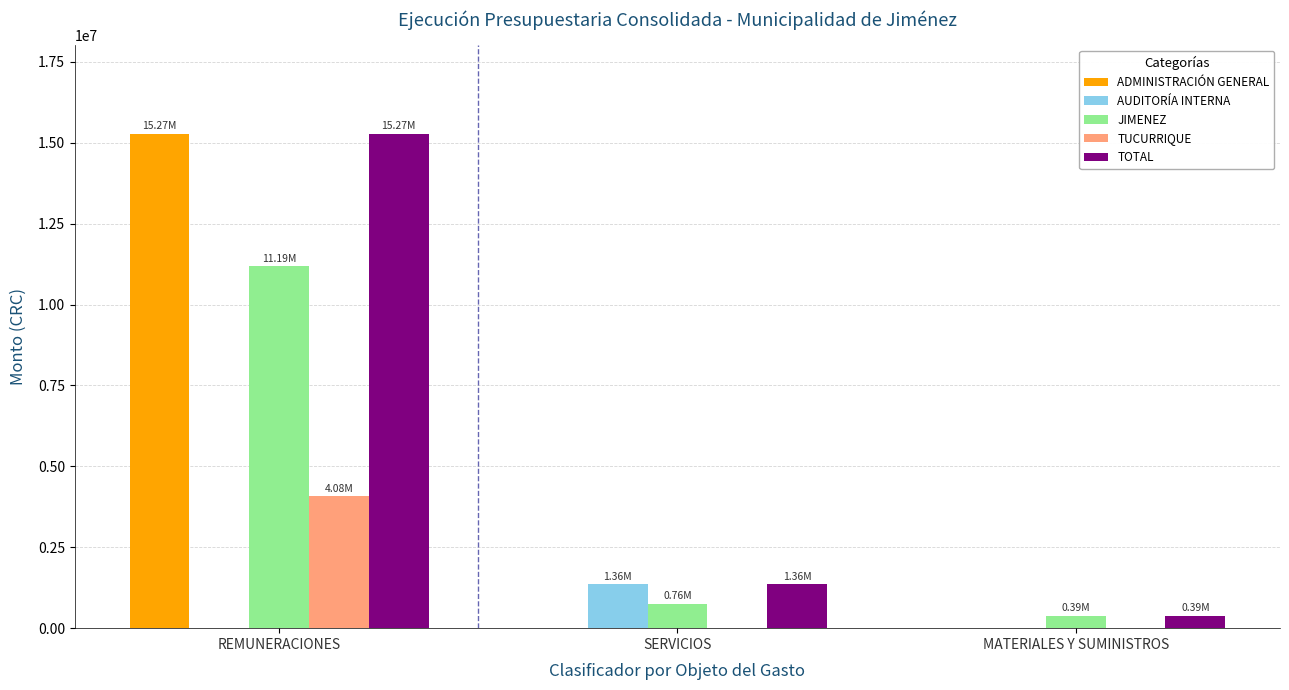

Is the value of TOTAL at MATERIALES Y SUMINISTROS greater than the value of ADMINISTRACIÓN GENERAL at REMUNERACIONES?

No